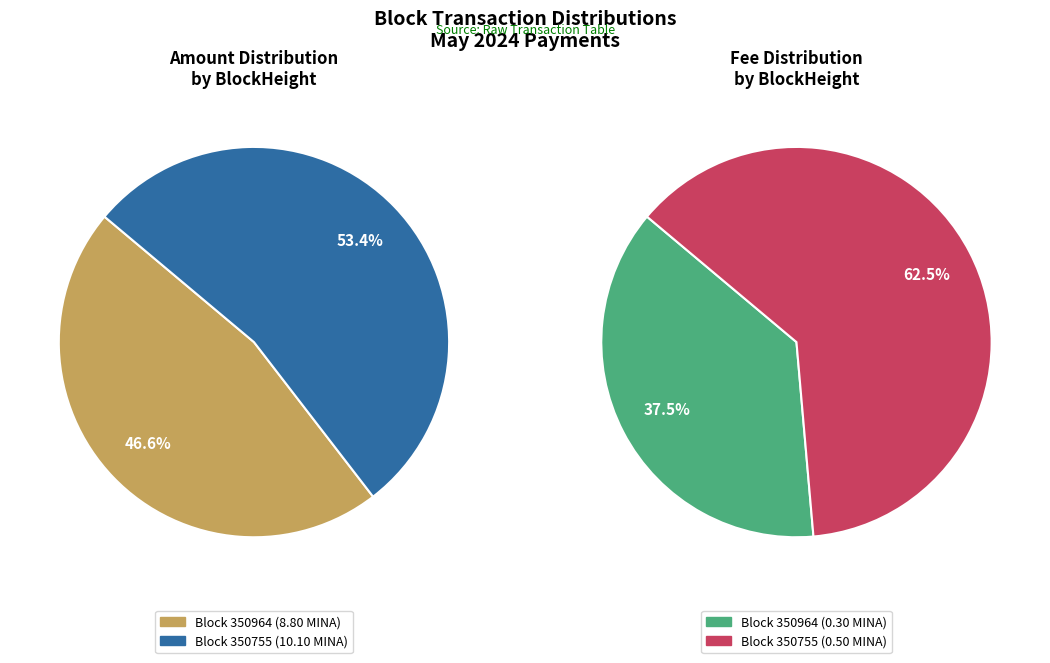

What is the total percentage of 350964 and 350755?

100.0%